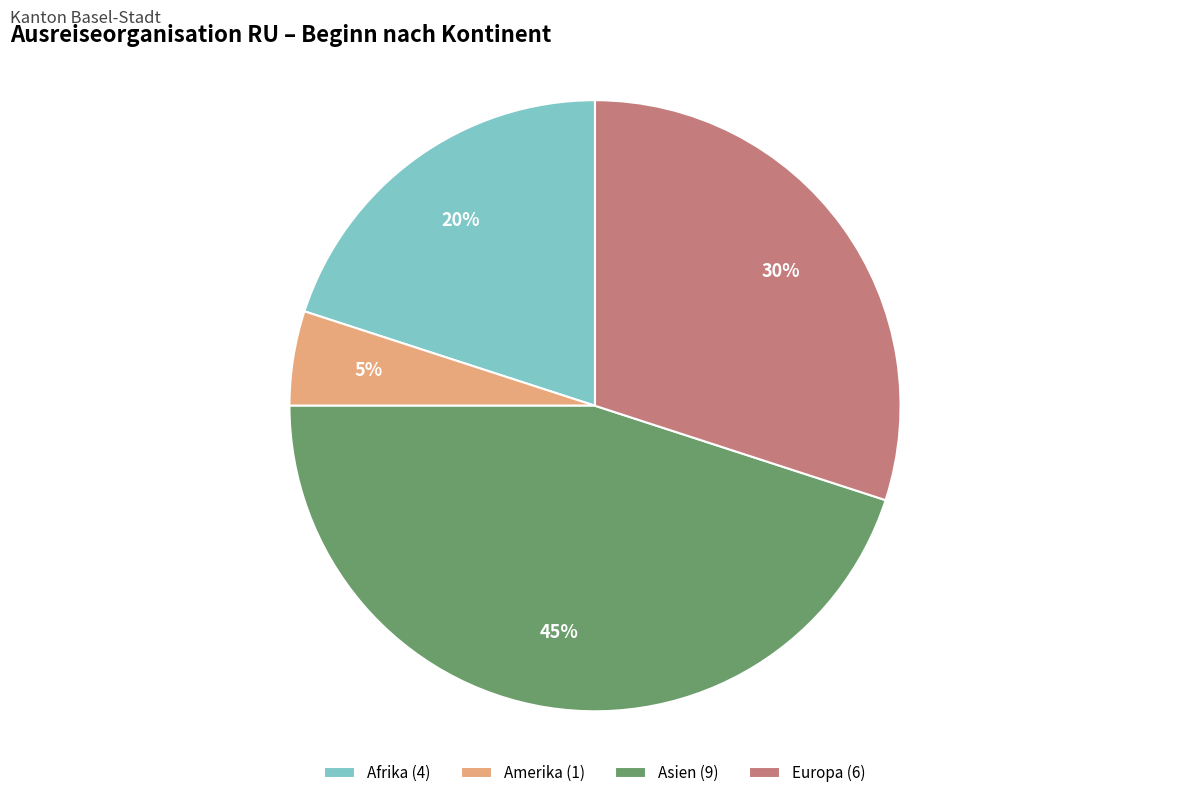

Which has a higher value, Asien or Amerika?

Asien